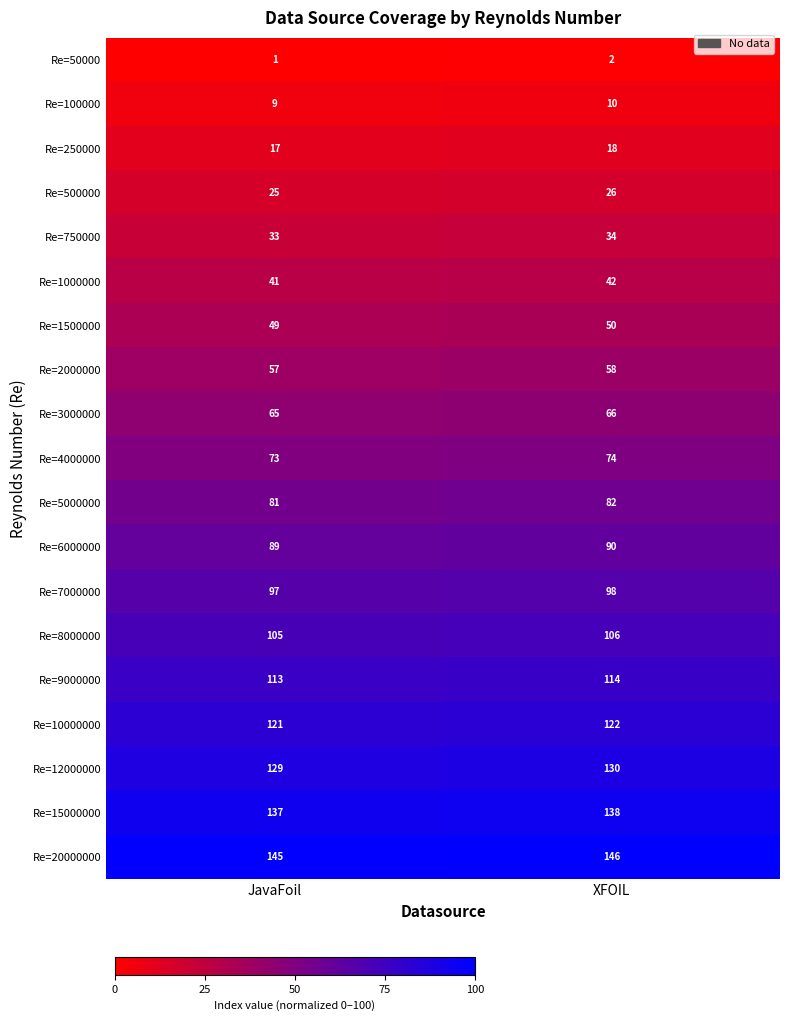

List the series in order of their peak value, highest first.

Re=20000000, Re=15000000, Re=12000000, Re=10000000, Re=9000000, Re=8000000, Re=7000000, Re=6000000, Re=5000000, Re=4000000, Re=3000000, Re=2000000, Re=1500000, Re=1000000, Re=750000, Re=500000, Re=250000, Re=100000, Re=50000